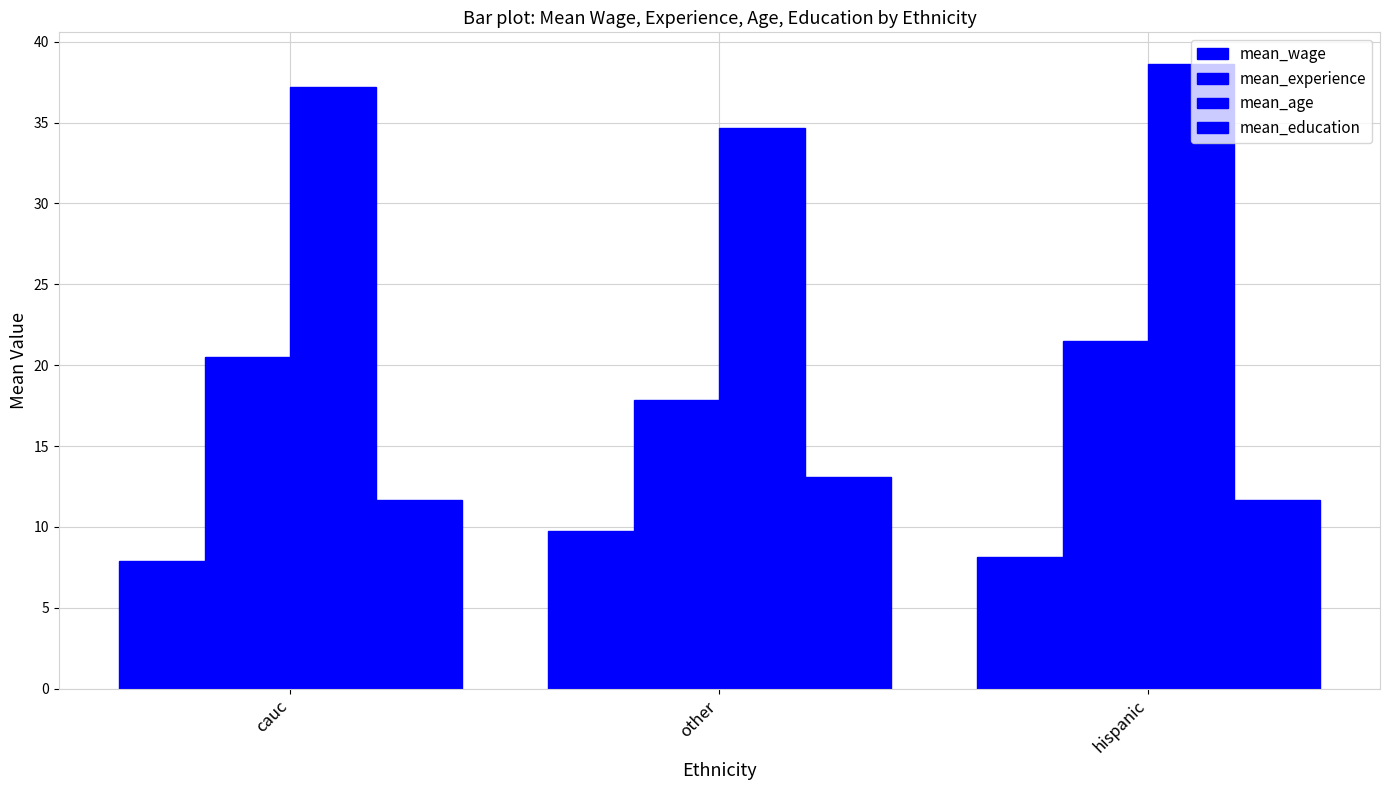

Count the number of data series in this chart.

4